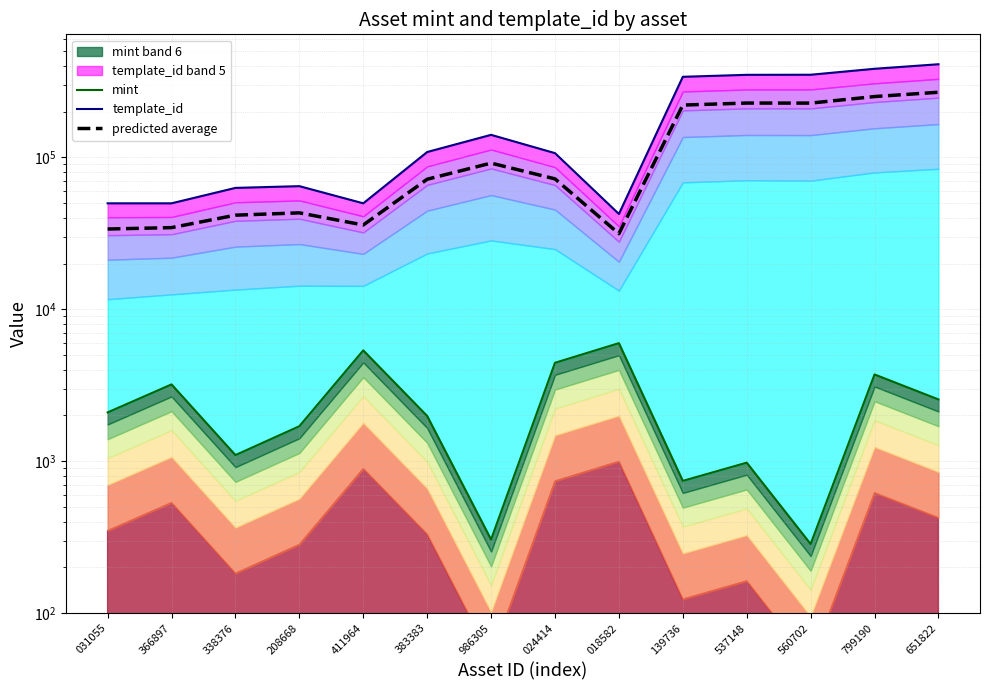

Which category has the lowest value in the predicted average series?

018582